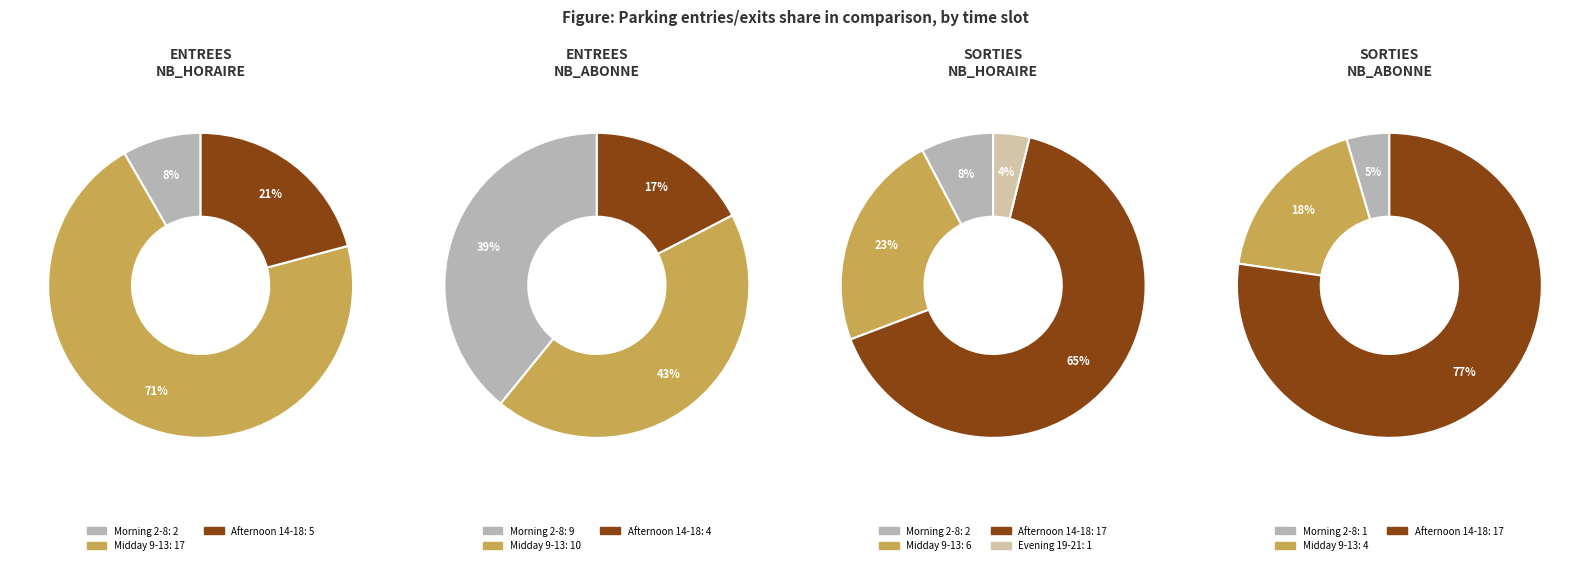

Which series changed the most between 4 and 5?

NB_HORAIRE_ENTREES